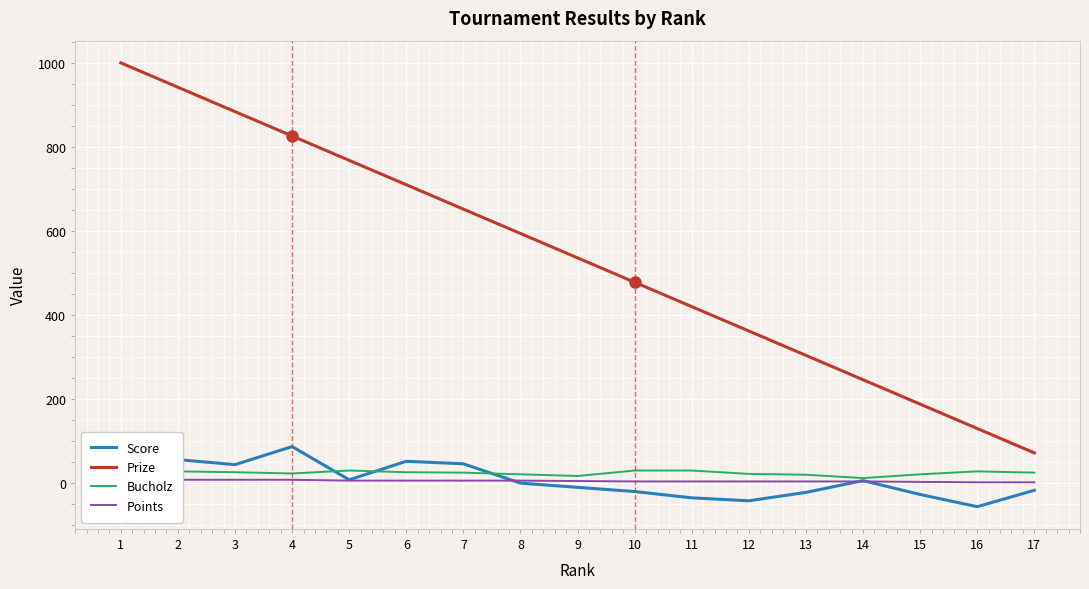

What is the difference between the highest and lowest values at 2?

934